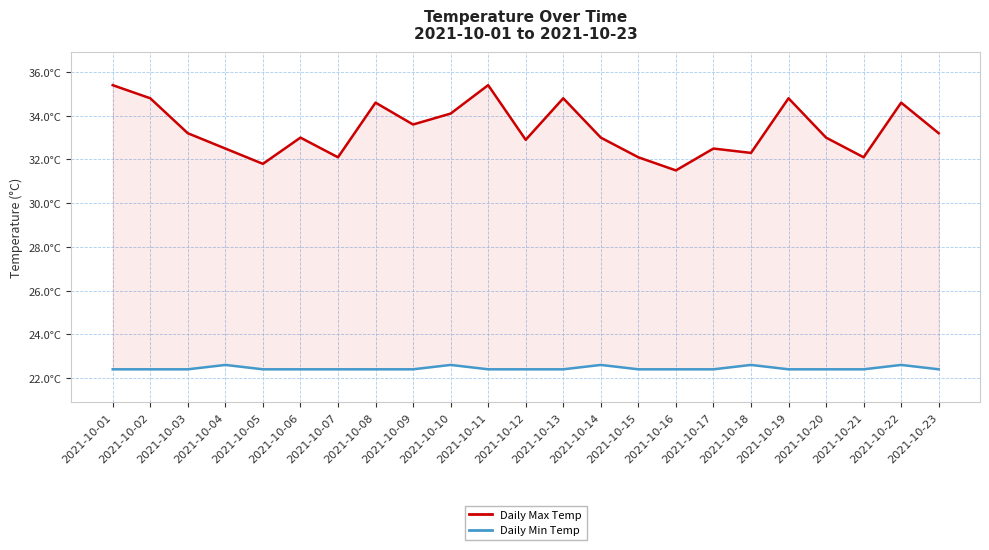

Reading left to right, what are all the values shown in this chart?

Daily Max Temp: 2021-10-01=35.4	2021-10-02=34.8	2021-10-03=33.2	2021-10-04=32.5	2021-10-05=31.8	2021-10-06=33.0	2021-10-07=32.1	2021-10-08=34.6	2021-10-09=33.6	2021-10-10=34.1	2021-10-11=35.4	2021-10-12=32.9	2021-10-13=34.8	2021-10-14=33.0	2021-10-15=32.1	2021-10-16=31.5	2021-10-17=32.5	2021-10-18=32.3	2021-10-19=34.8	2021-10-20=33.0	2021-10-21=32.1	2021-10-22=34.6	2021-10-23=33.2
Daily Min Temp: 2021-10-01=22.4	2021-10-02=22.4	2021-10-03=22.4	2021-10-04=22.6	2021-10-05=22.4	2021-10-06=22.4	2021-10-07=22.4	2021-10-08=22.4	2021-10-09=22.4	2021-10-10=22.6	2021-10-11=22.4	2021-10-12=22.4	2021-10-13=22.4	2021-10-14=22.6	2021-10-15=22.4	2021-10-16=22.4	2021-10-17=22.4	2021-10-18=22.6	2021-10-19=22.4	2021-10-20=22.4	2021-10-21=22.4	2021-10-22=22.6	2021-10-23=22.4